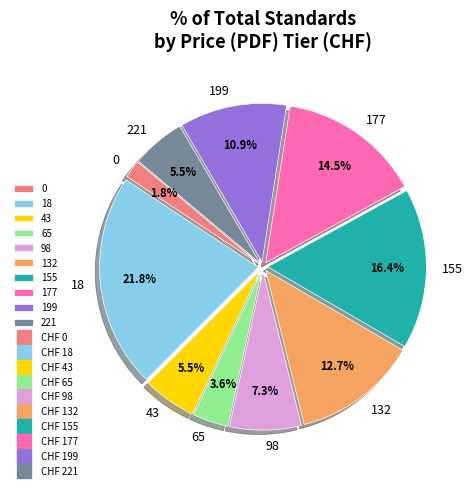

How many slices are in this pie chart?

10